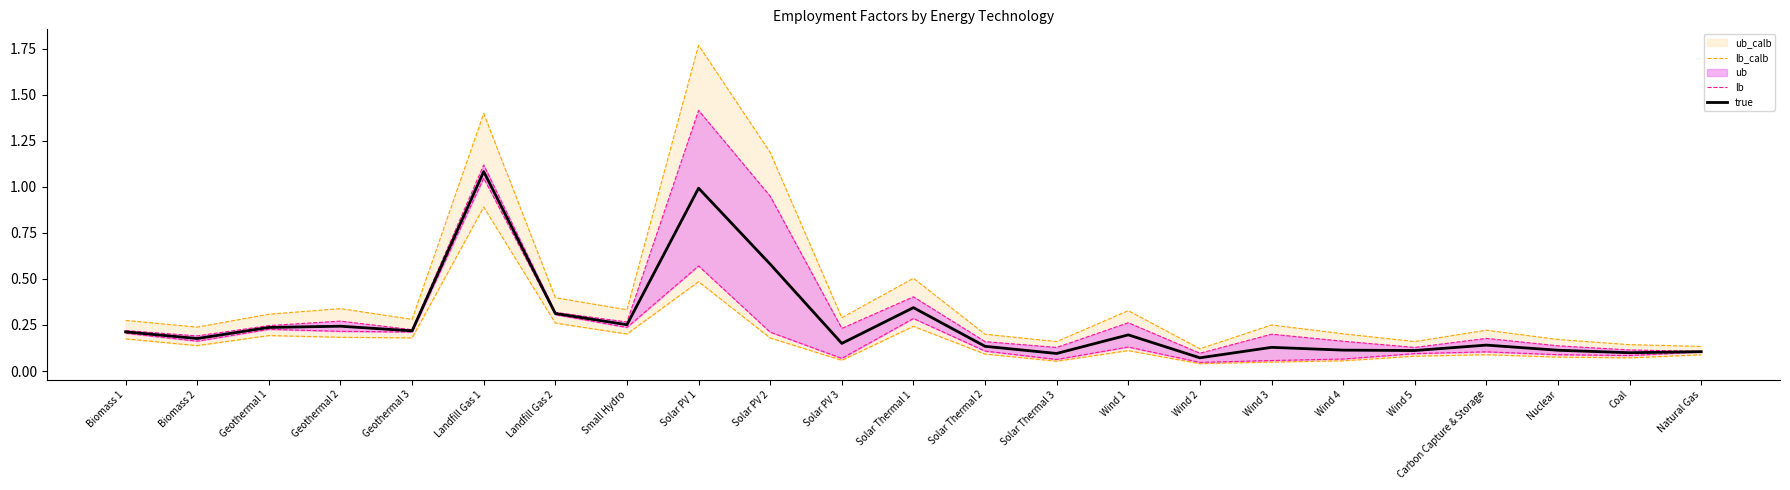

At which label does true reach its peak?

Landfill Gas 1